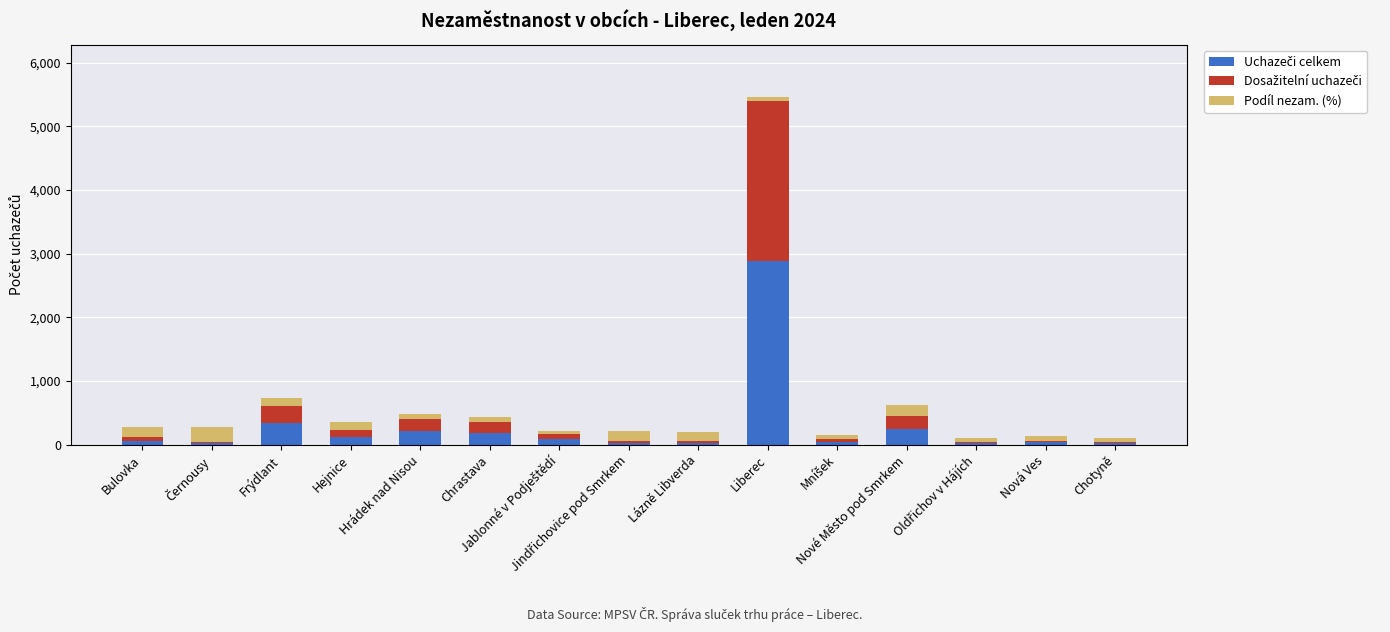

How many categories are shown in the chart?

15